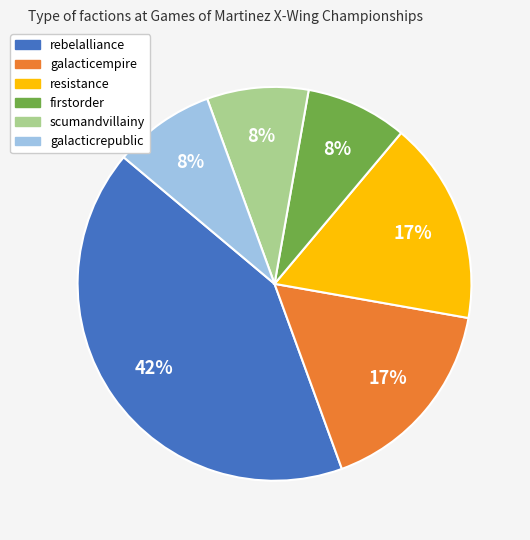

Is the sum of galacticrepublic and resistance greater than half?

No